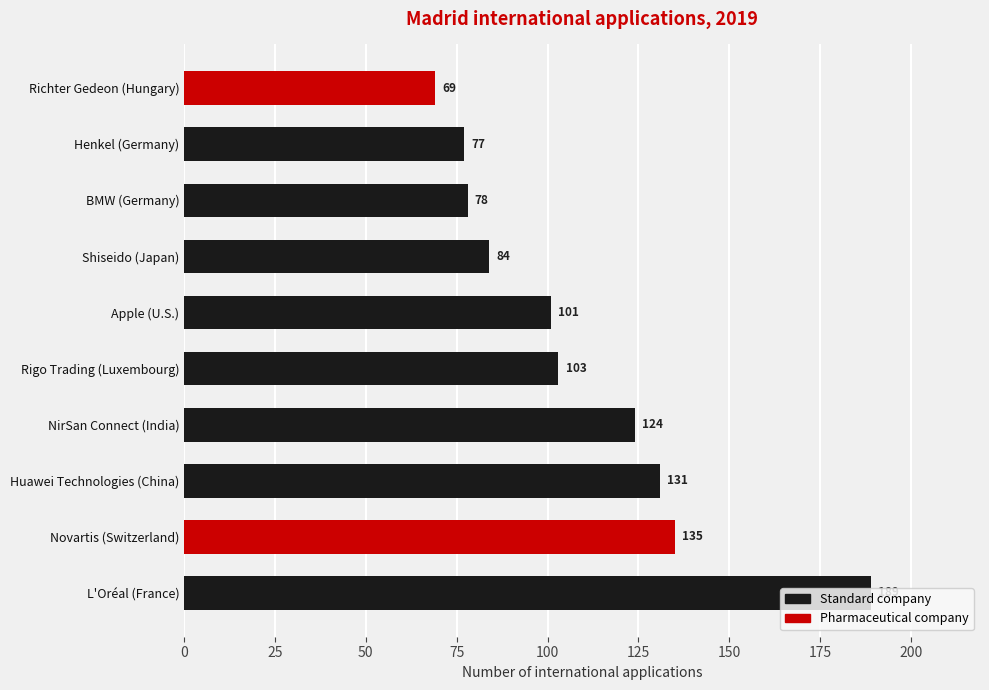

What is the difference between the maximum and minimum values?

120